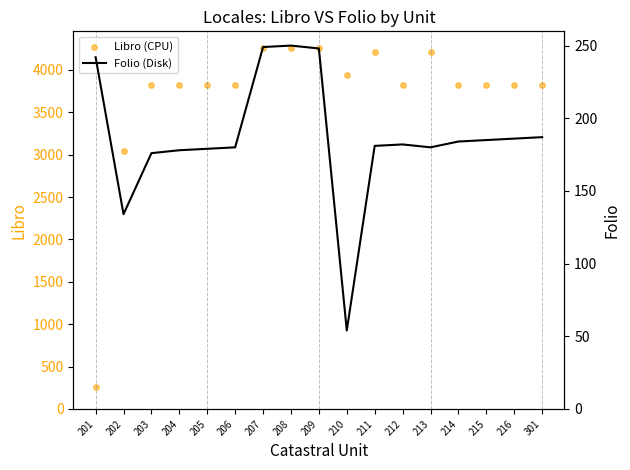

At how many categories does at least one series exceed 283?

16